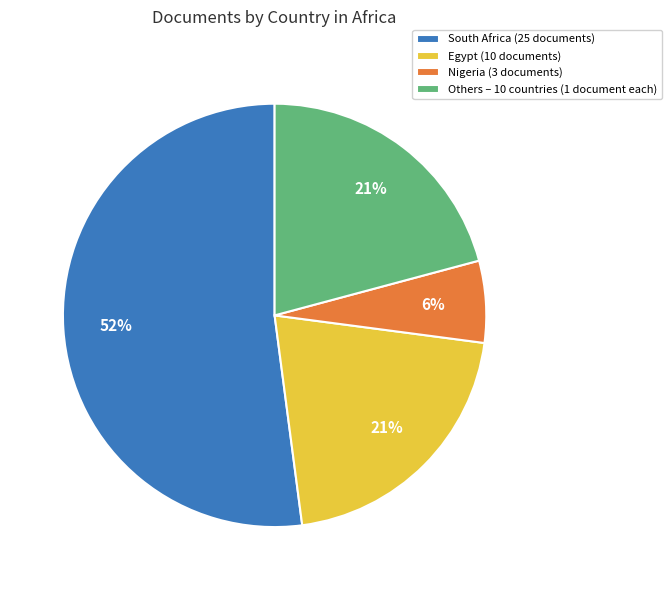

How many slices are in this pie chart?

4